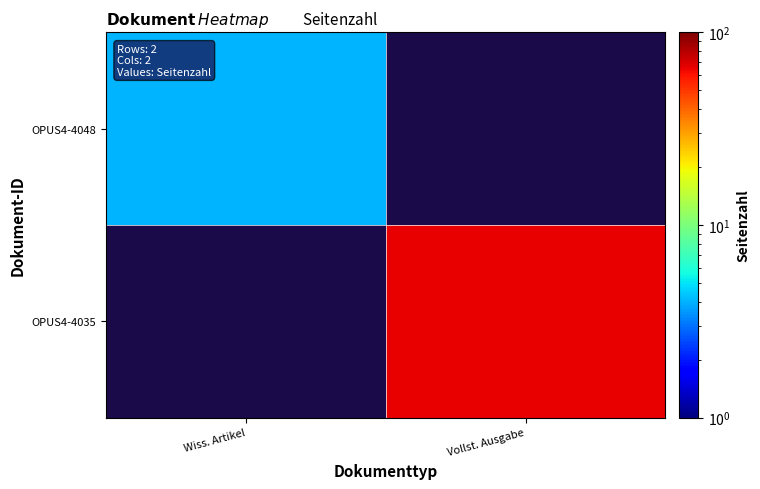

What value does the OPUS4-4048 series have at Wiss. Artikel?

4.0